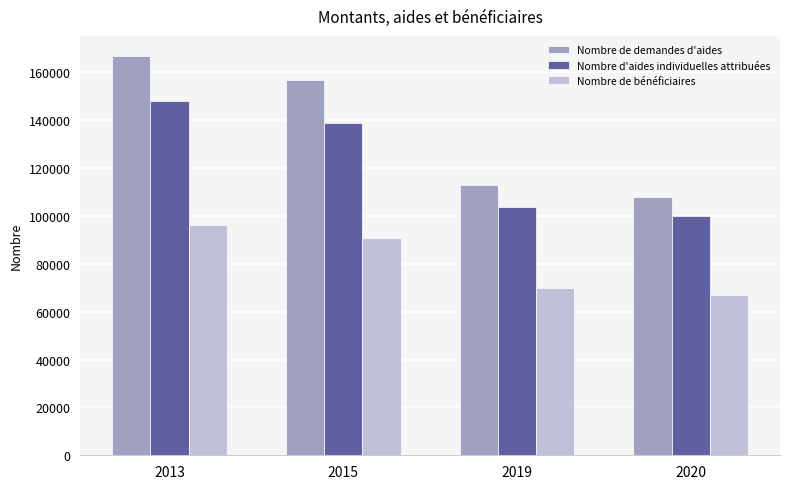

Which category has the lowest value across all series?

2020